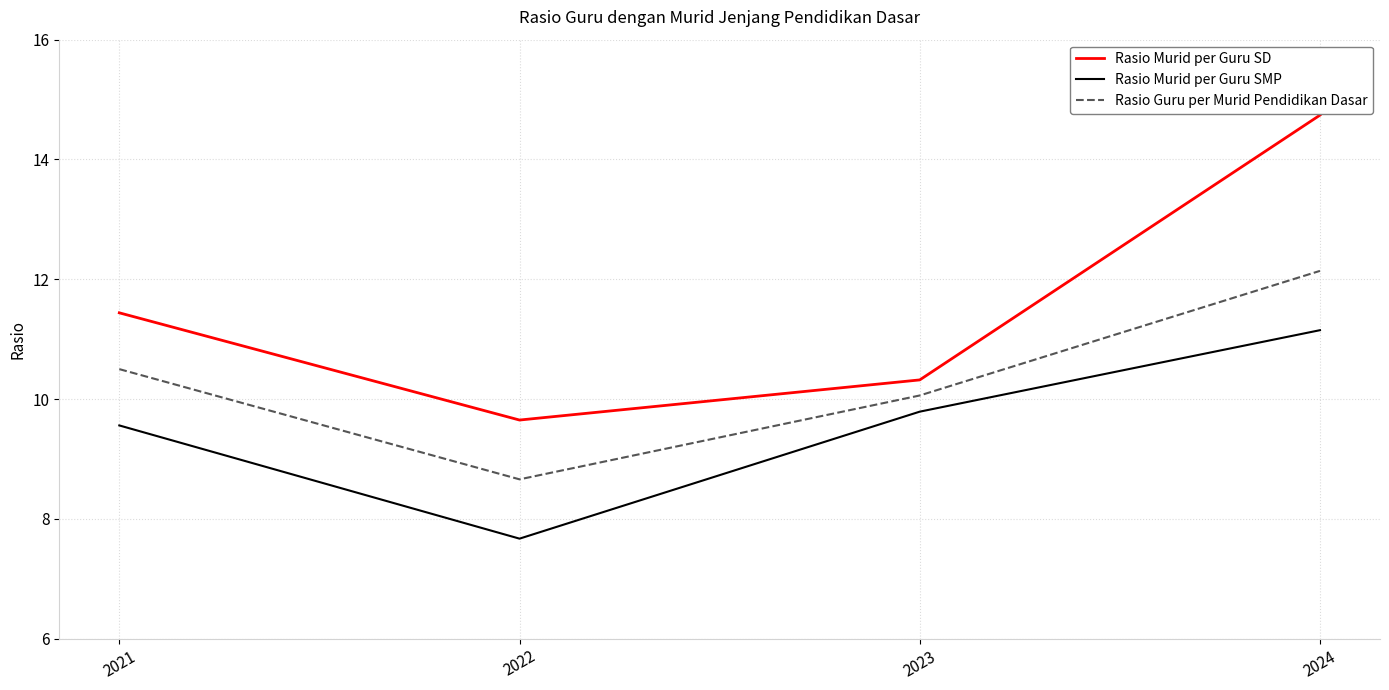

The Rasio Murid per Guru SMP series shows 19.5 at 2024. True or false?

False